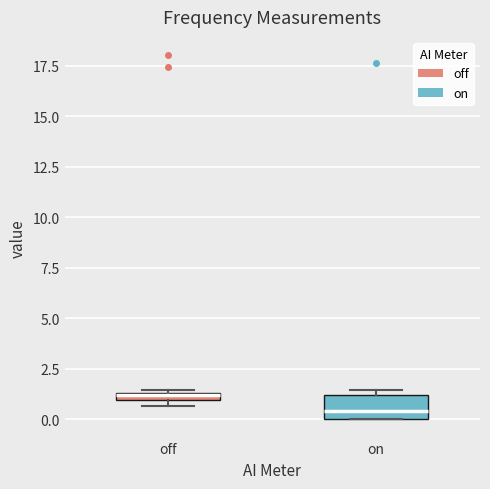

Where is the upper edge of the box for on on the y-axis? The values are not printed on the chart, so give them approximately, as read against the axis.

1.0